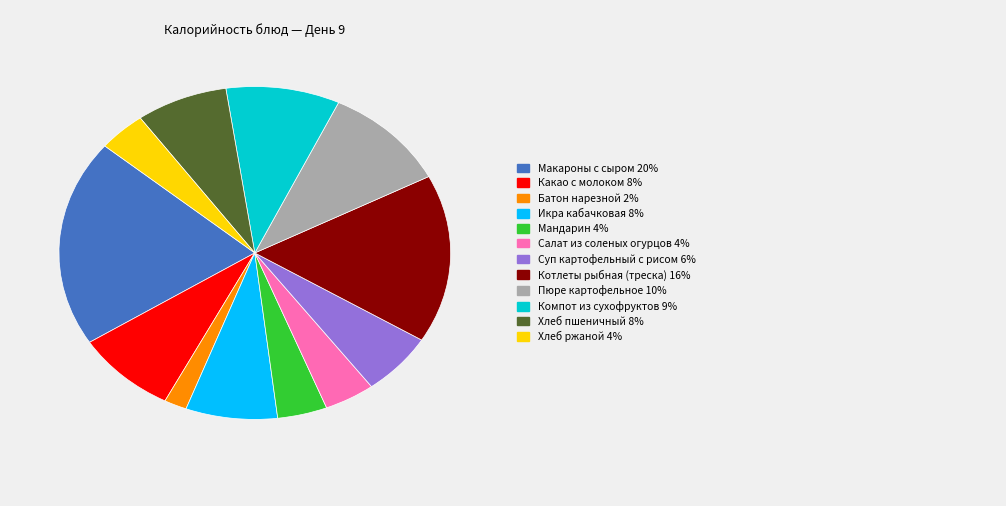

Does any single category account for the majority?

No